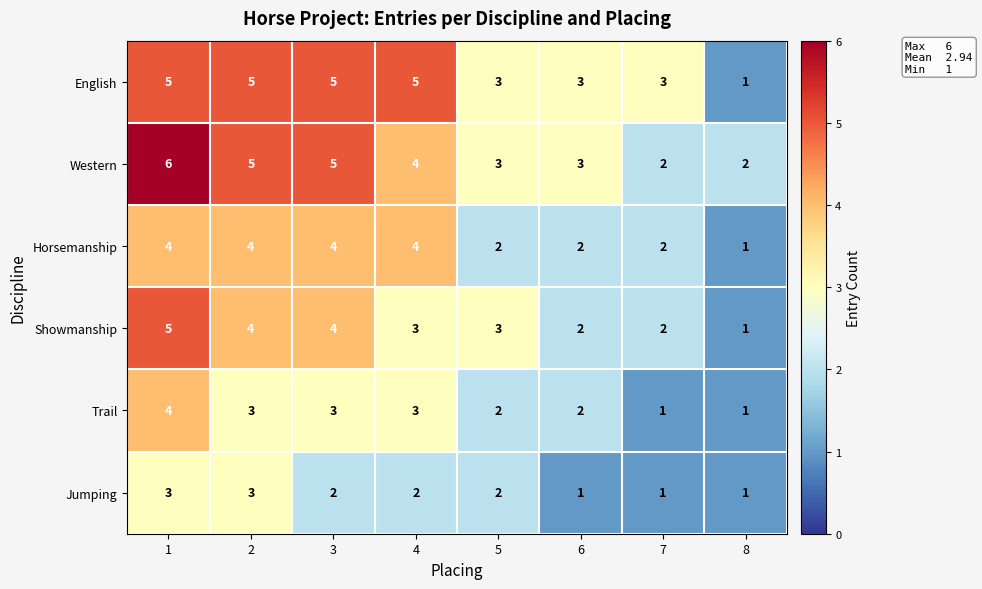

What is the total value across all series at 7?

11